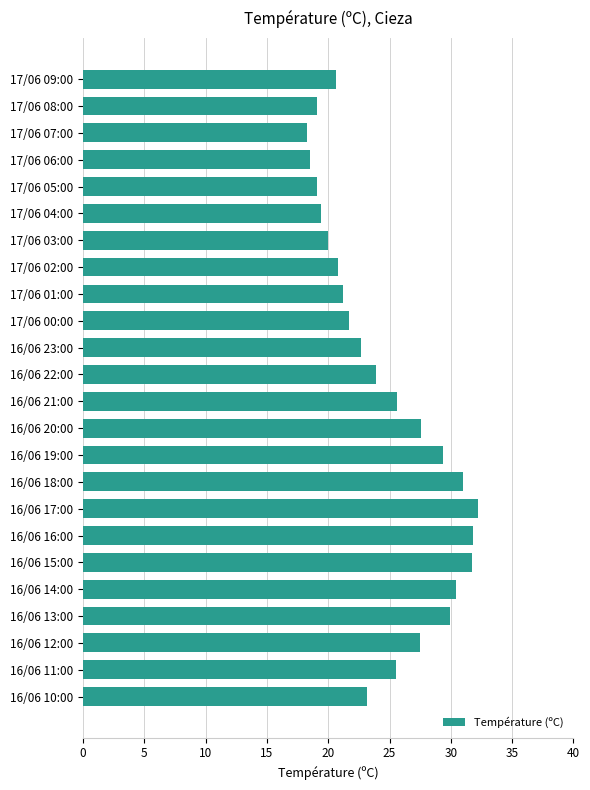

Between 17/06 06:00 and 16/06 11:00, which is larger?

16/06 11:00